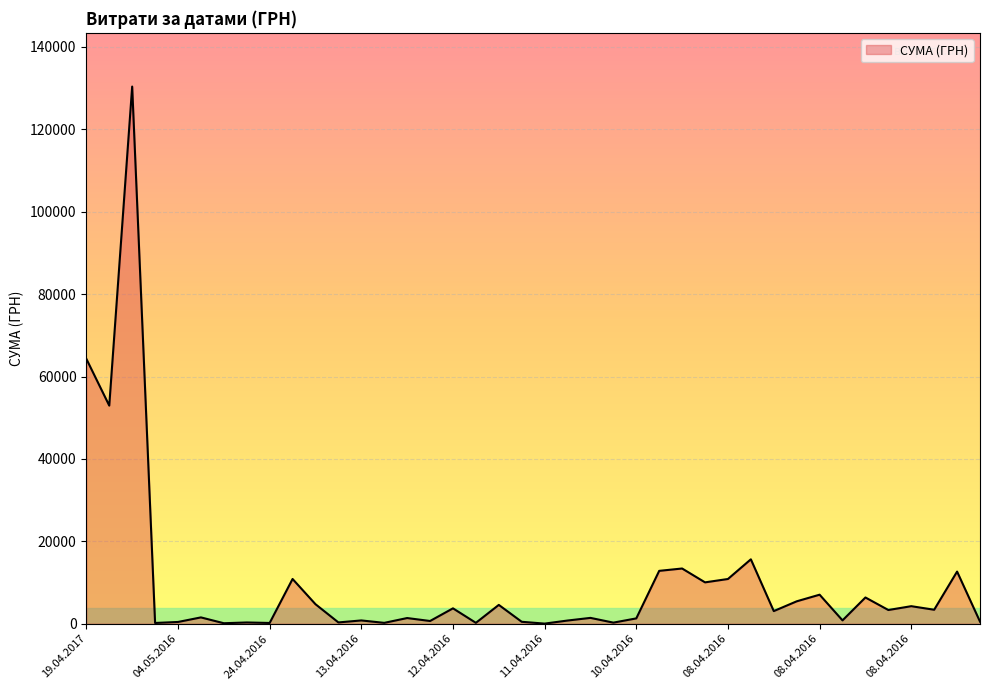

What is the difference between the maximum and minimum values?

130357.3